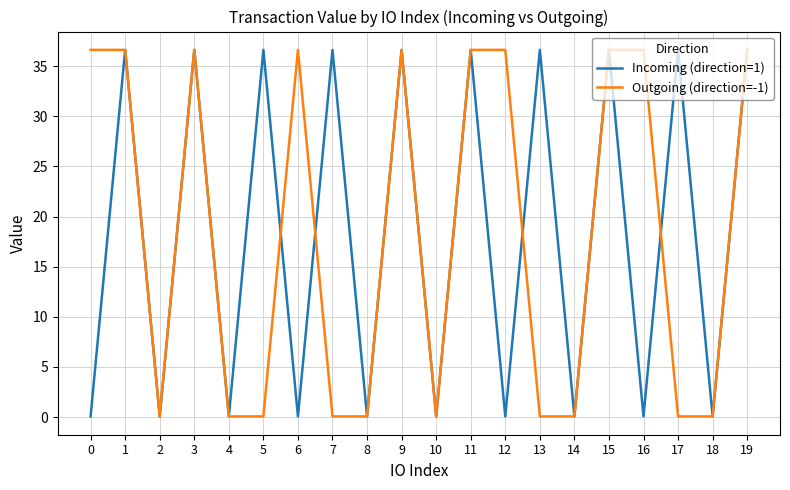

True or false: Incoming (direction=1) has more than 2 points higher than both neighbors.

True